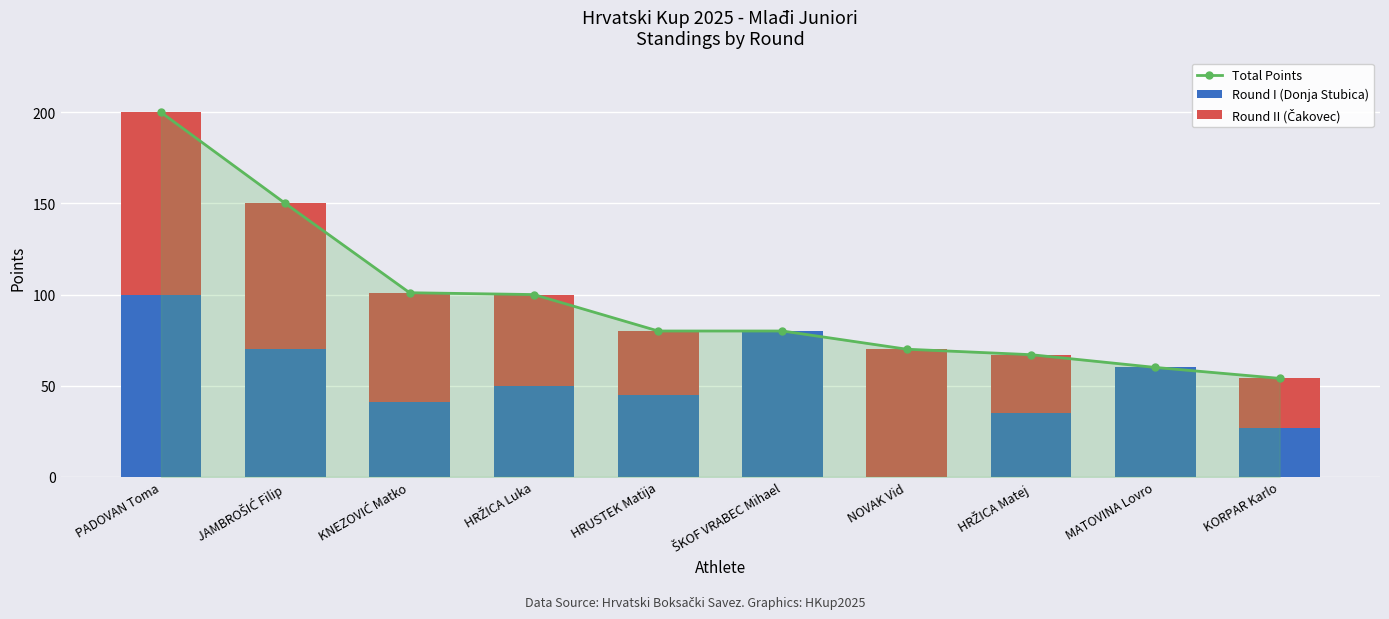

The Round I (Donja Stubica) series shows 27 at KORPAR Karlo. True or false?

True